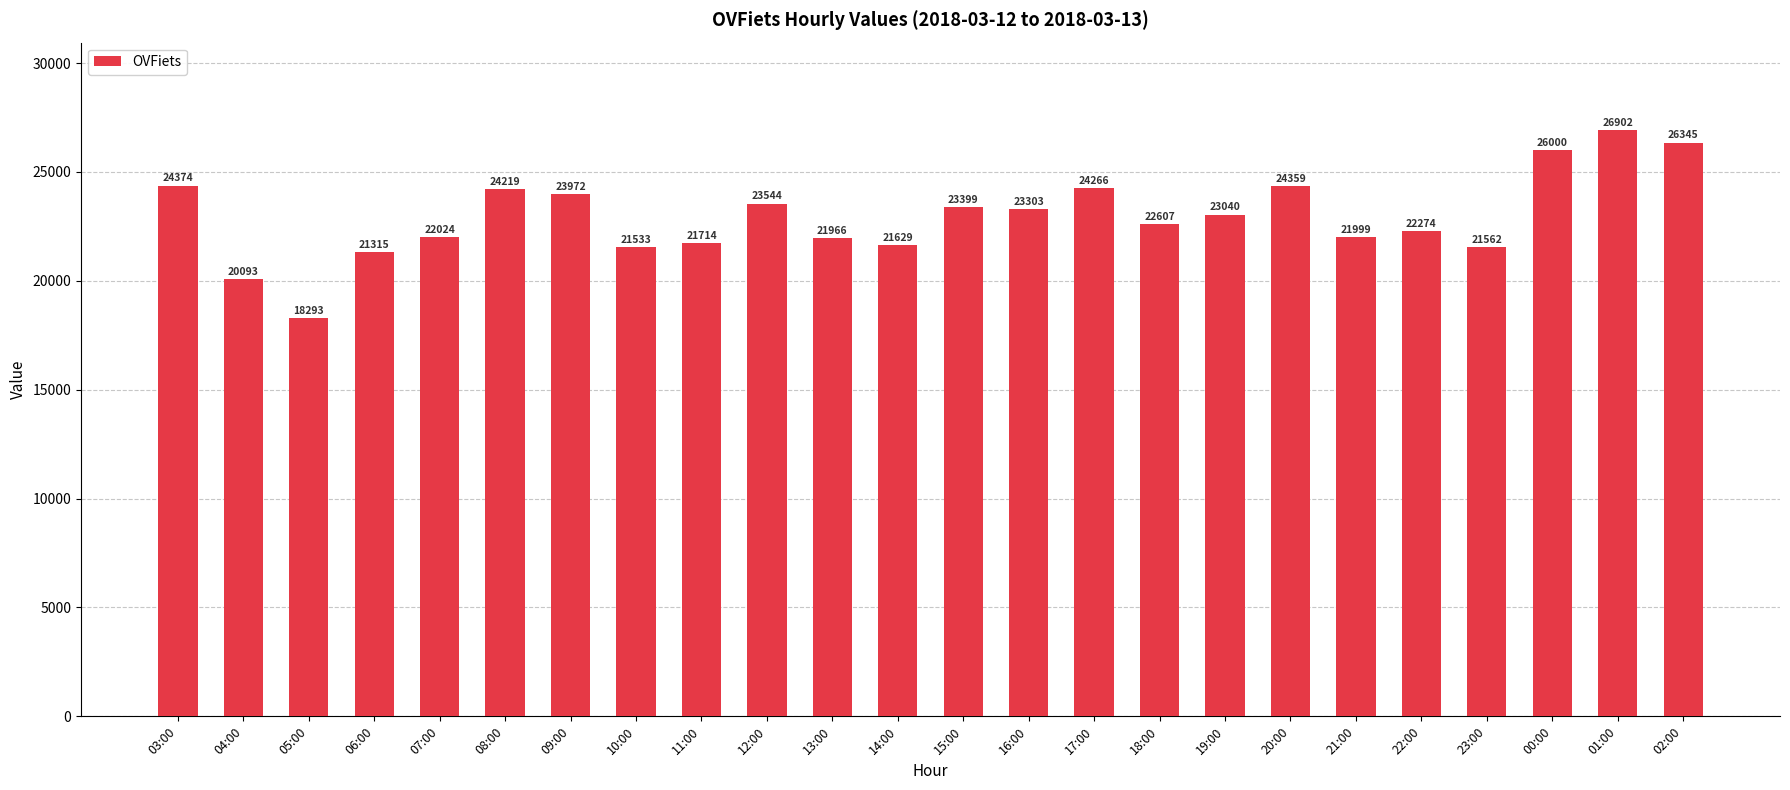

Reading left to right, extract all data points from this chart.

24374	20093	18293	21315	22024	24219	23972	21533	21714	23544	21966	21629	23399	23303	24266	22607	23040	24359	21999	22274	21562	26000	26902	26345